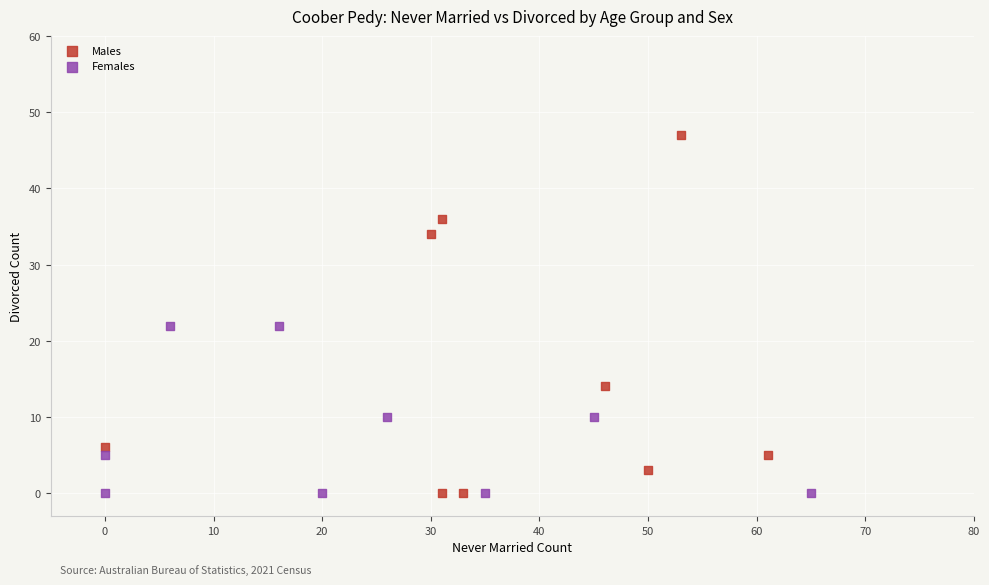

Which series has the widest spread of Y values?

Males